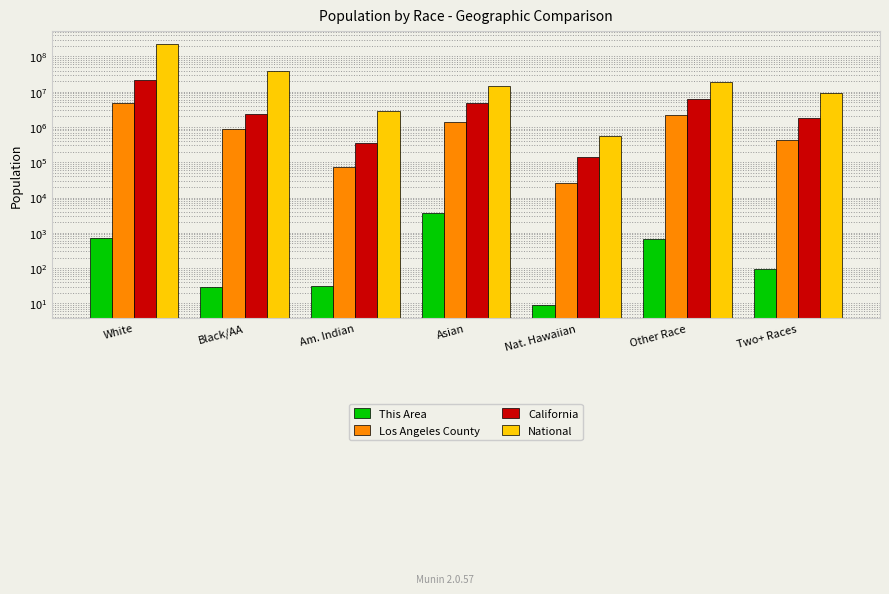

Count the number of data series in this chart.

4